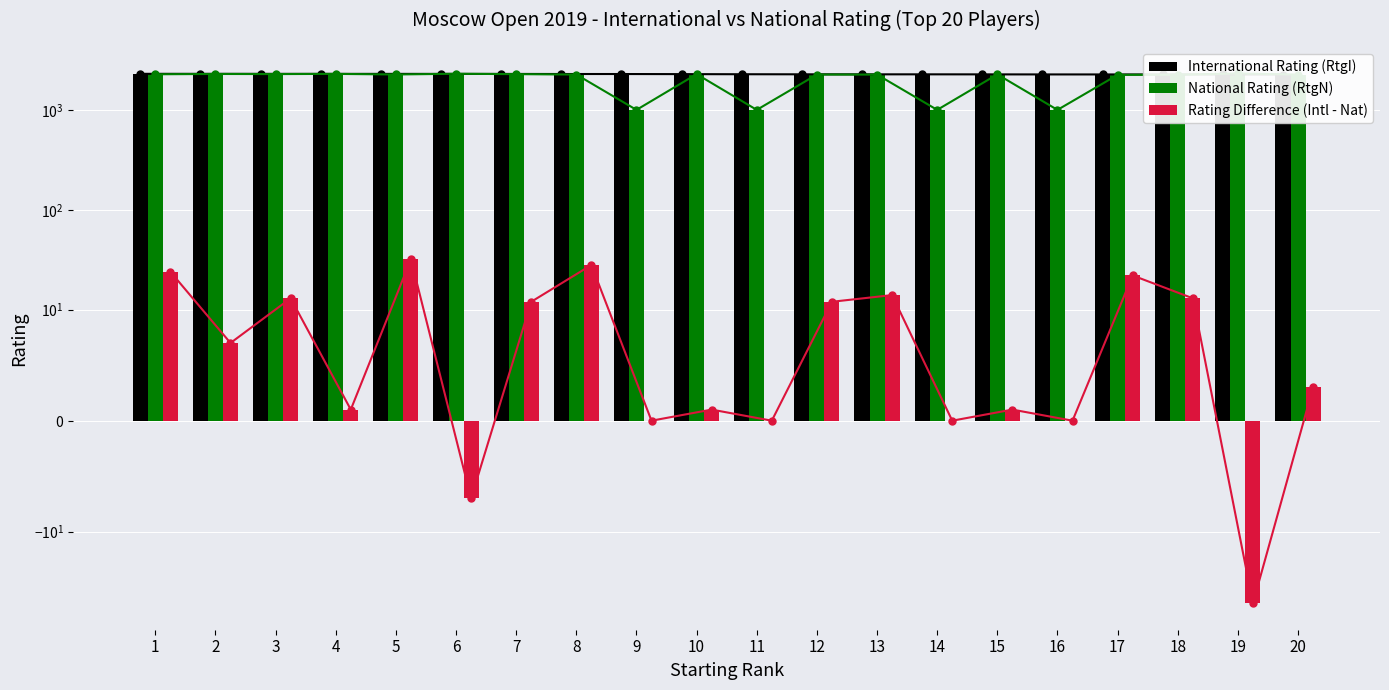

At which label is Rating Difference (Intl - Nat) closest to -10?

6